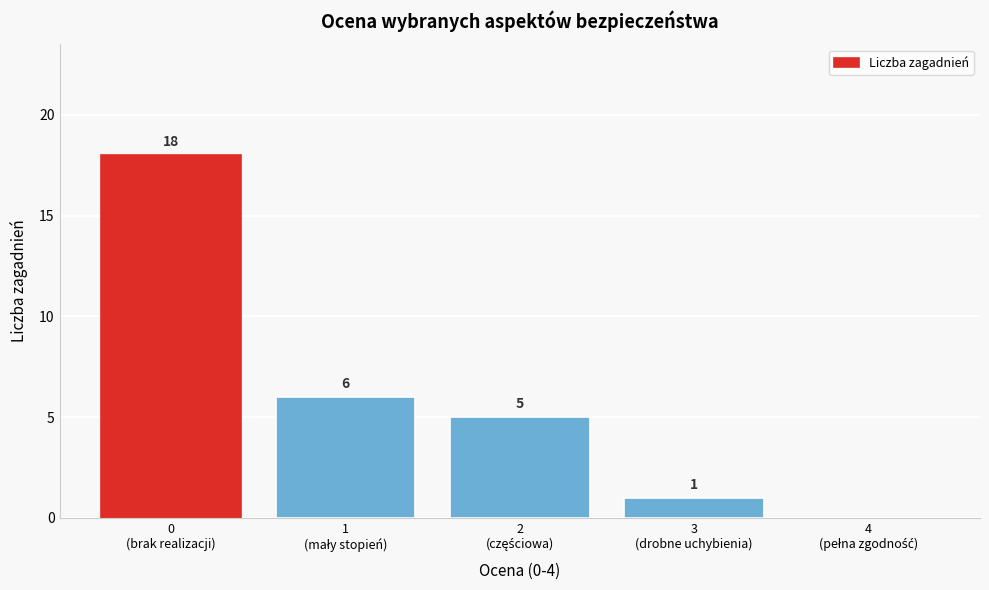

What is the greatest value displayed?

18